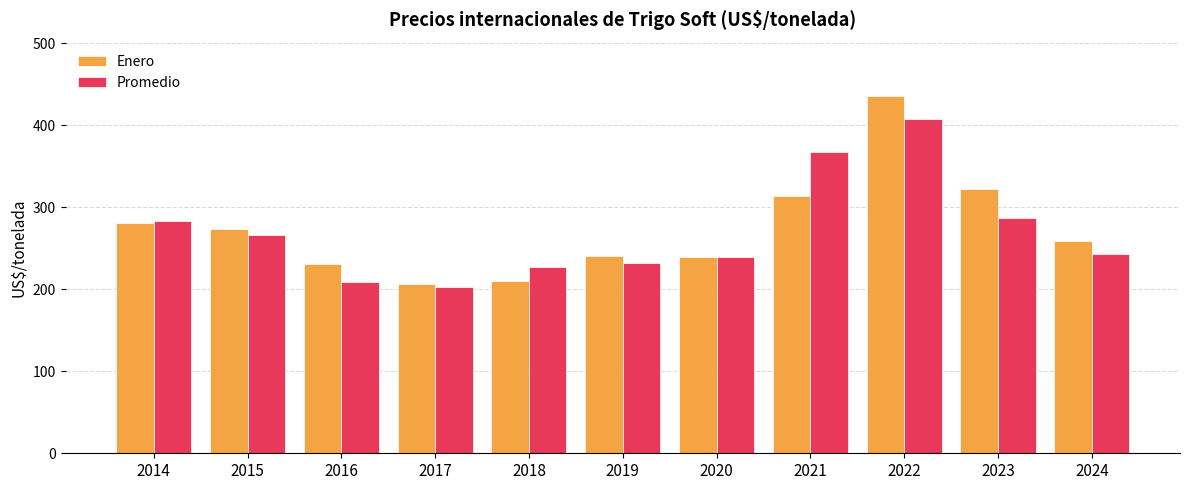

How many values in the Enero series are below 259?

5